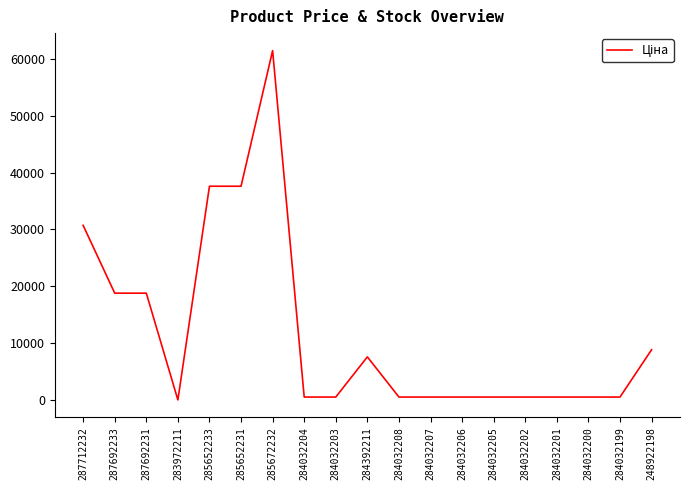

What is the difference between the maximum and minimum values?

61402.2